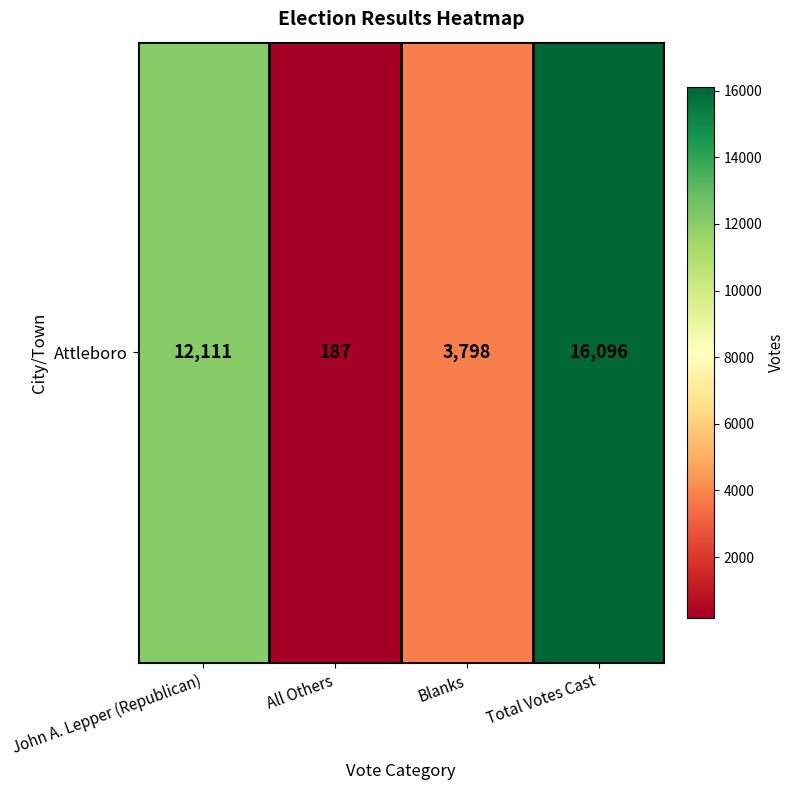

Reading left to right, transcribe all the data shown in this chart.

12111	187	3798	16096